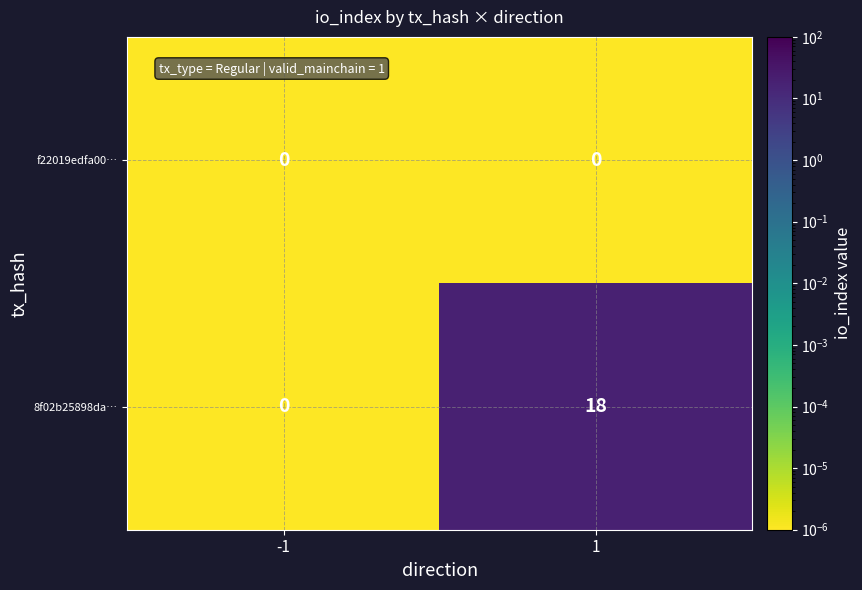

True or false: f22019edfa00… has a value of 0 at -1.

True